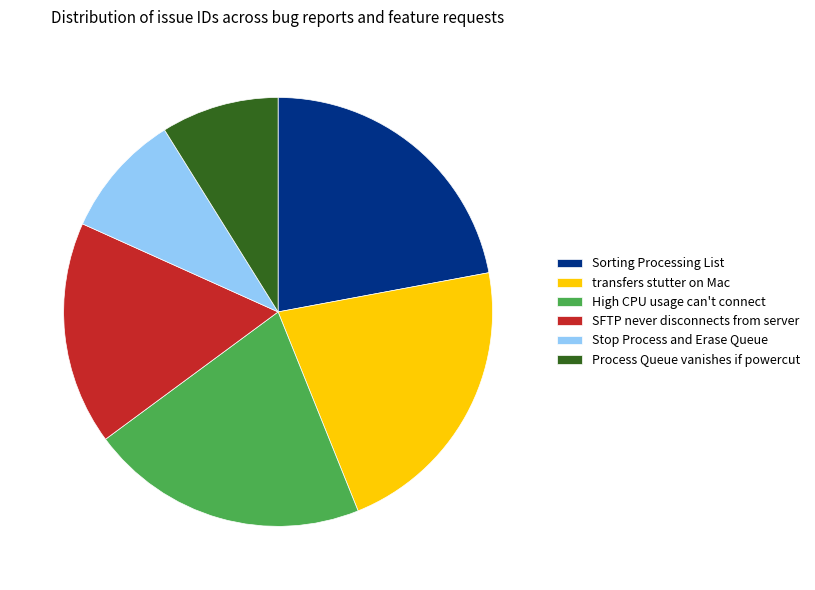

True or false: SFTP never disconnects from server accounts for 28% of the total.

False